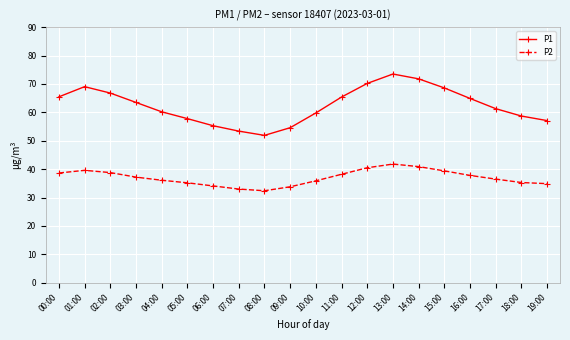

List the series in order of their overall mean, lowest first.

P2, P1